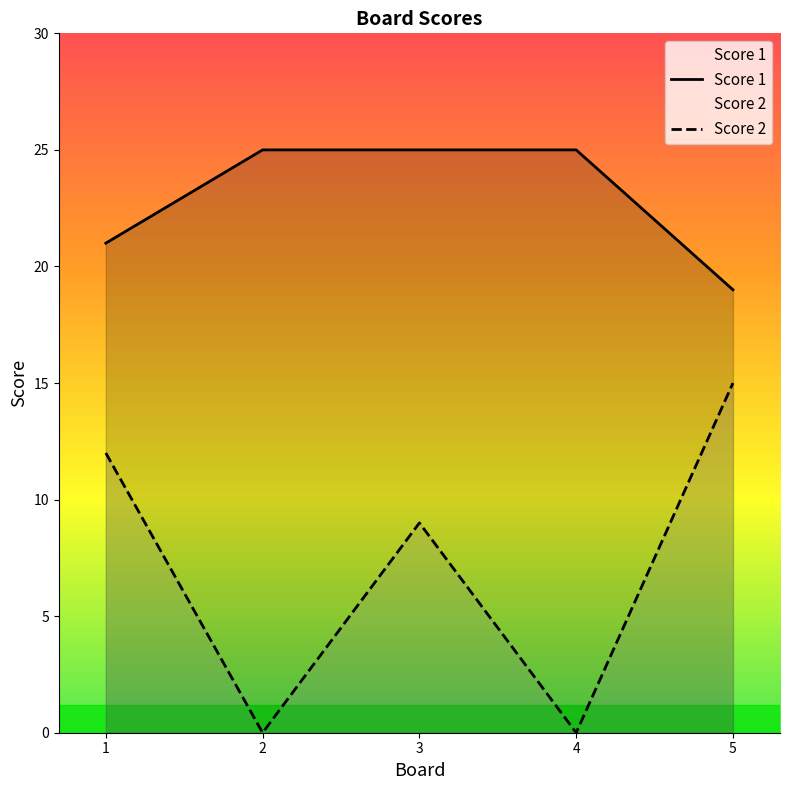

Does the chart have visible grid lines?

No